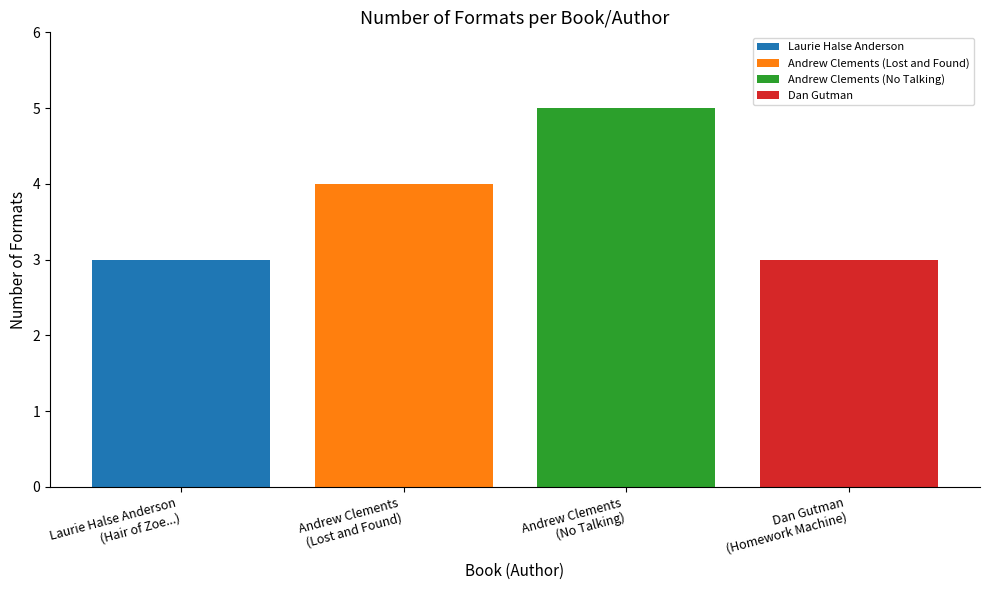

Which series has the widest spread of values?

Laurie Halse Anderson